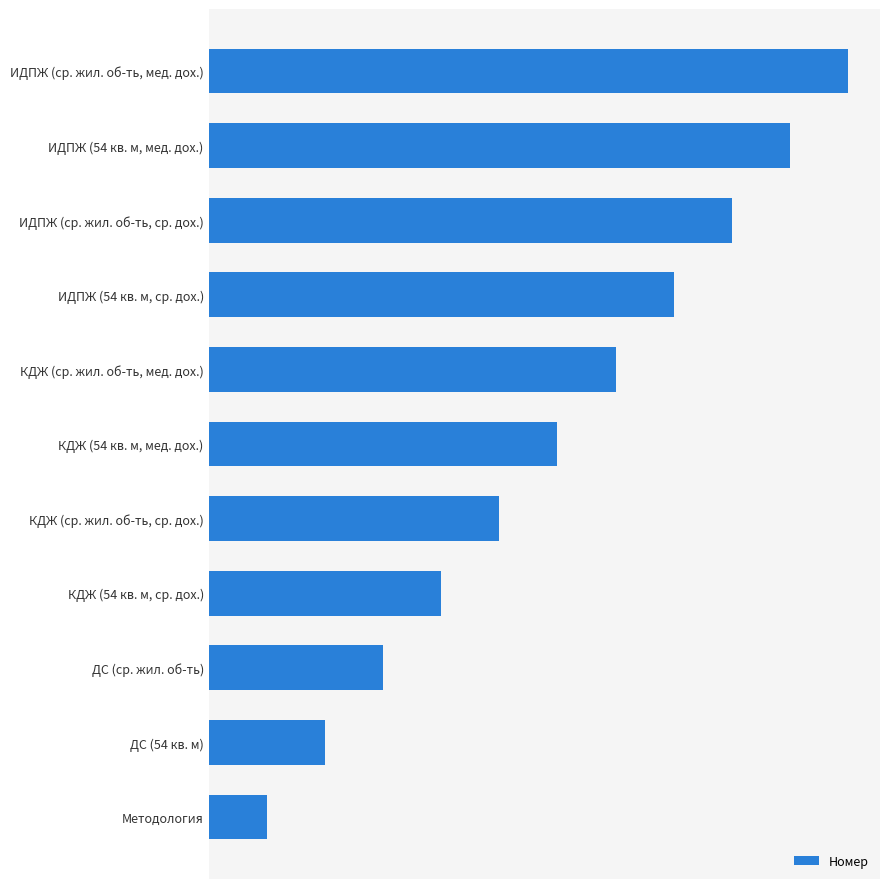

Are the bars horizontal?

Yes